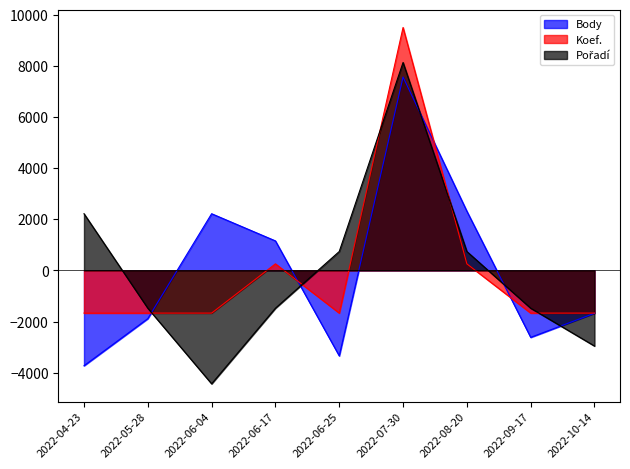

Which category has the lowest value across all series?

2022-06-04